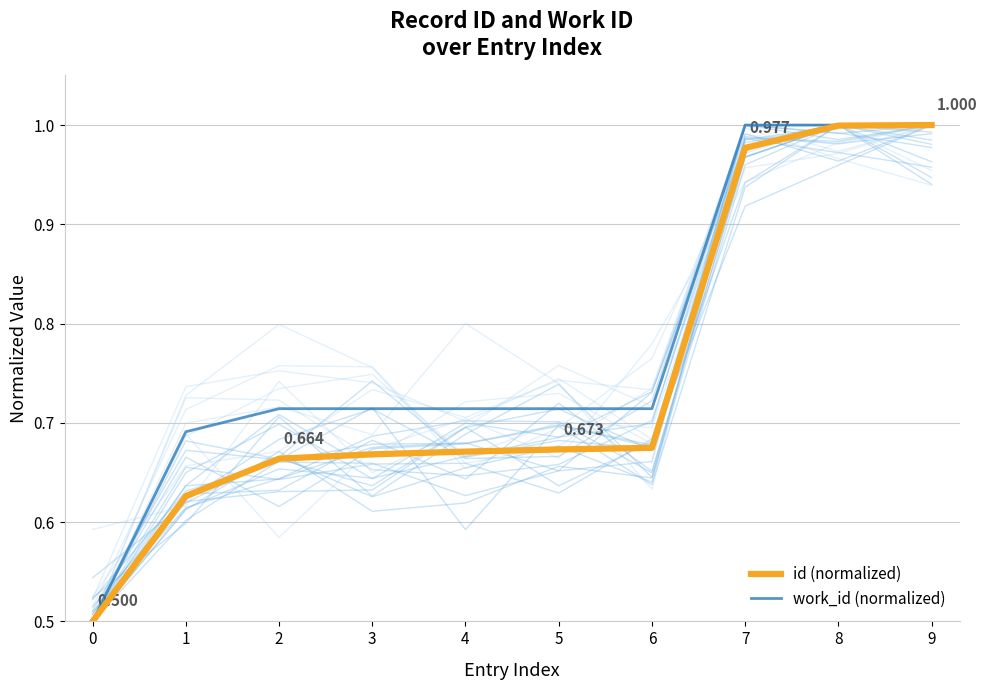

True or false: id (normalized) and work_id (normalized) intersect in this chart.

False